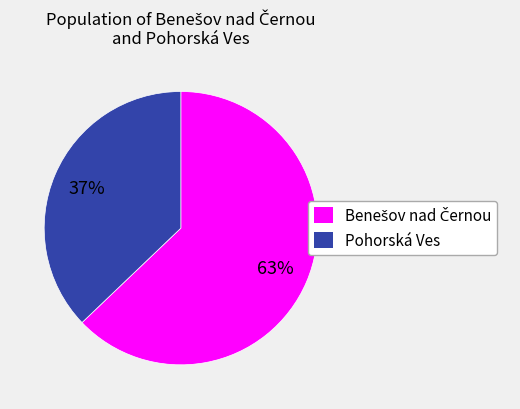

How many slices are in this pie chart?

2